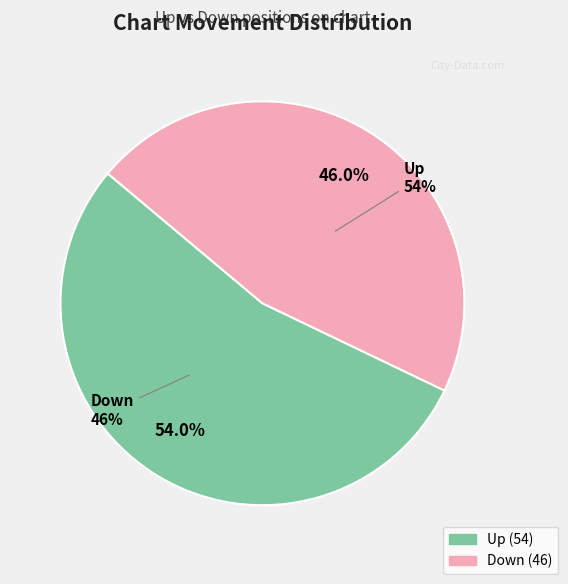

To the nearest percent, what is the average slice percentage?

50%